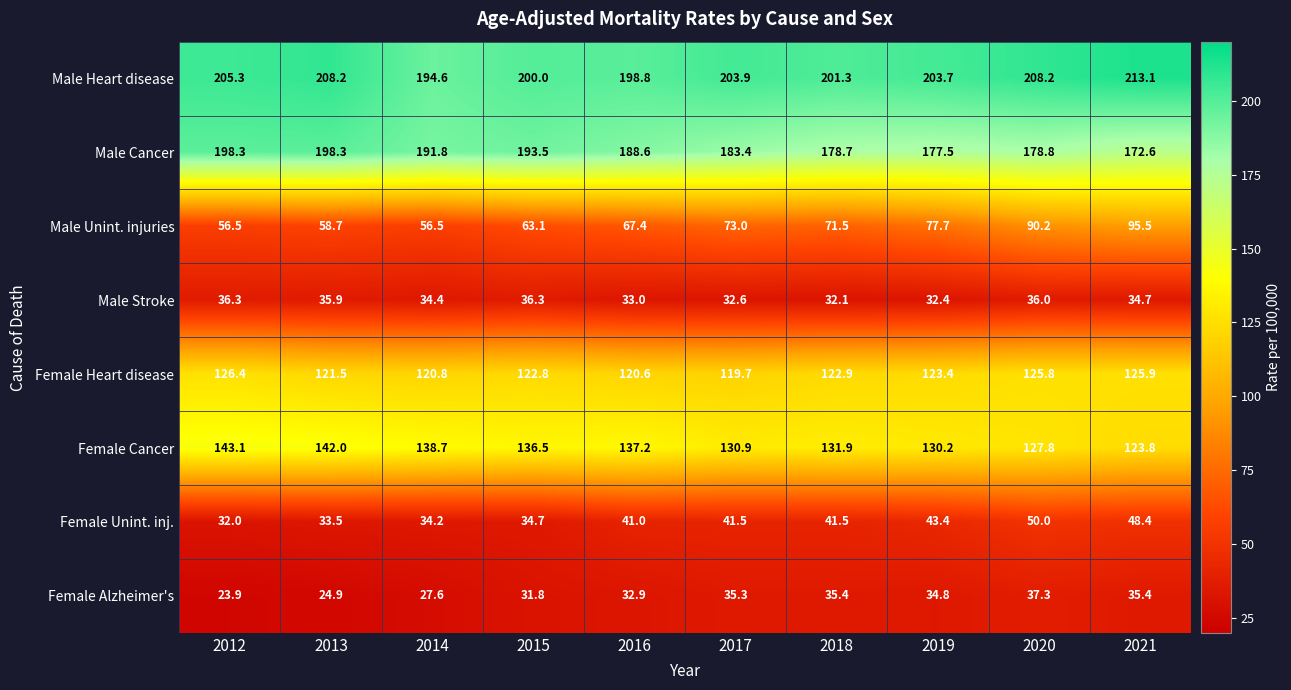

True or false: Male Heart disease has a value of 200.0 at 2015.

True